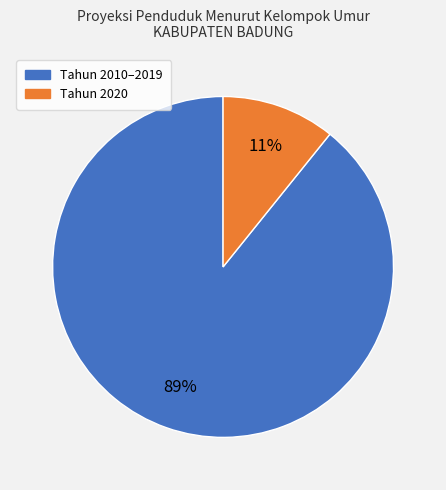

Does any single category account for the majority?

Yes